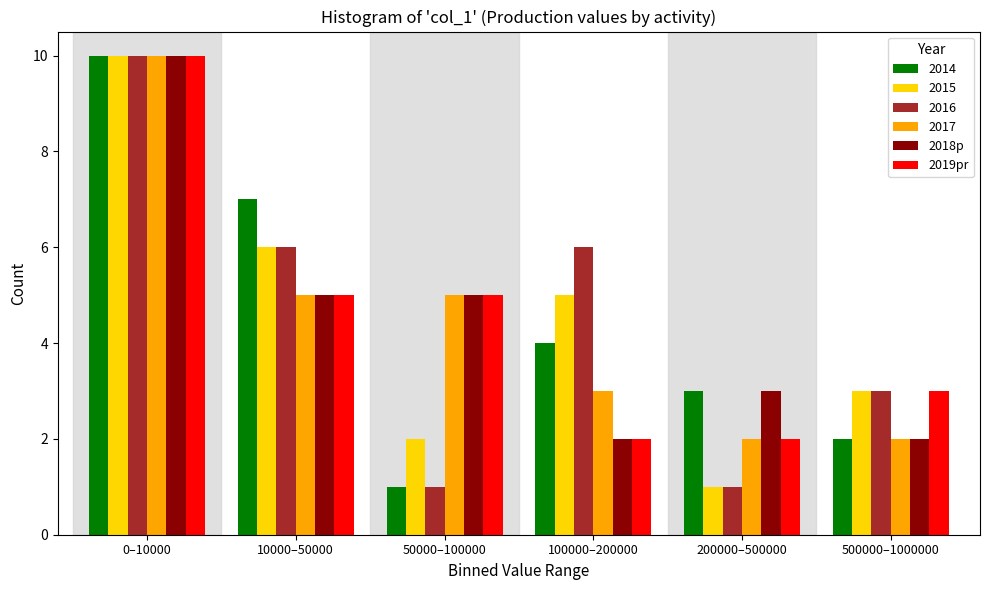

True or false: 2017 has a value of 6 at 0–10000.

False